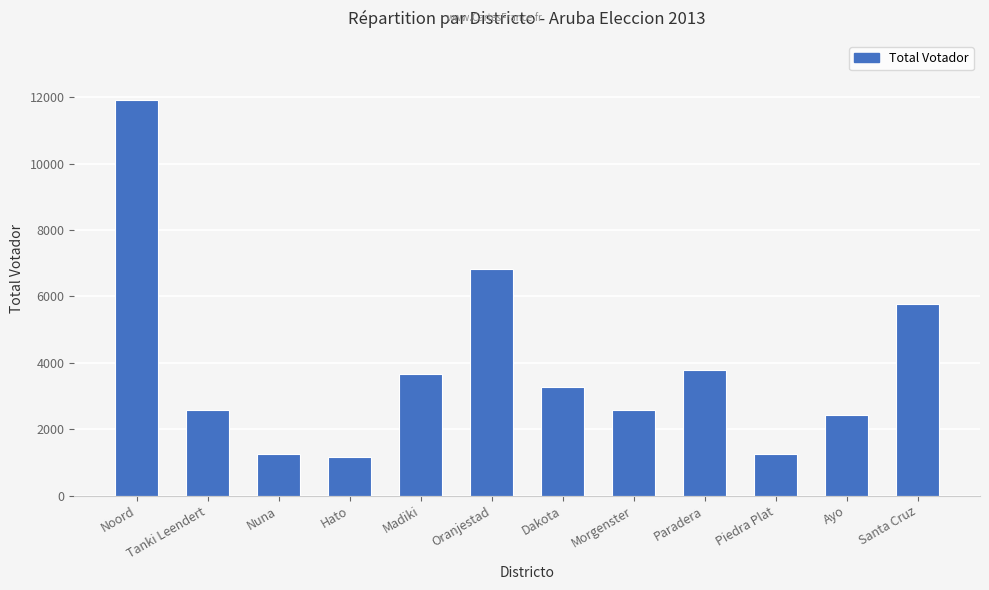

What is the smallest value displayed?

1153